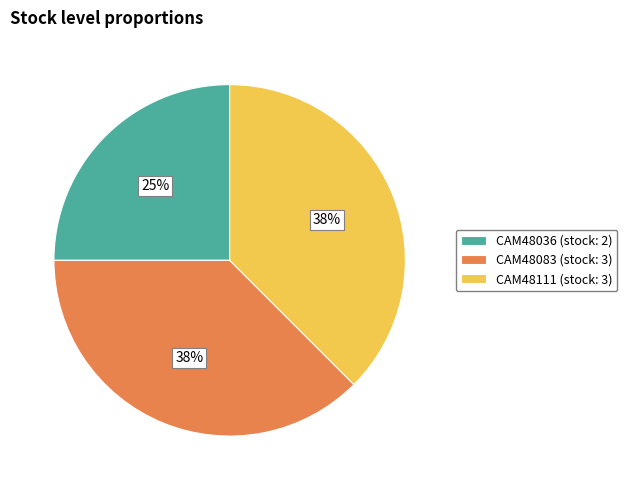

Is CAM48083 the majority of the pie?

No